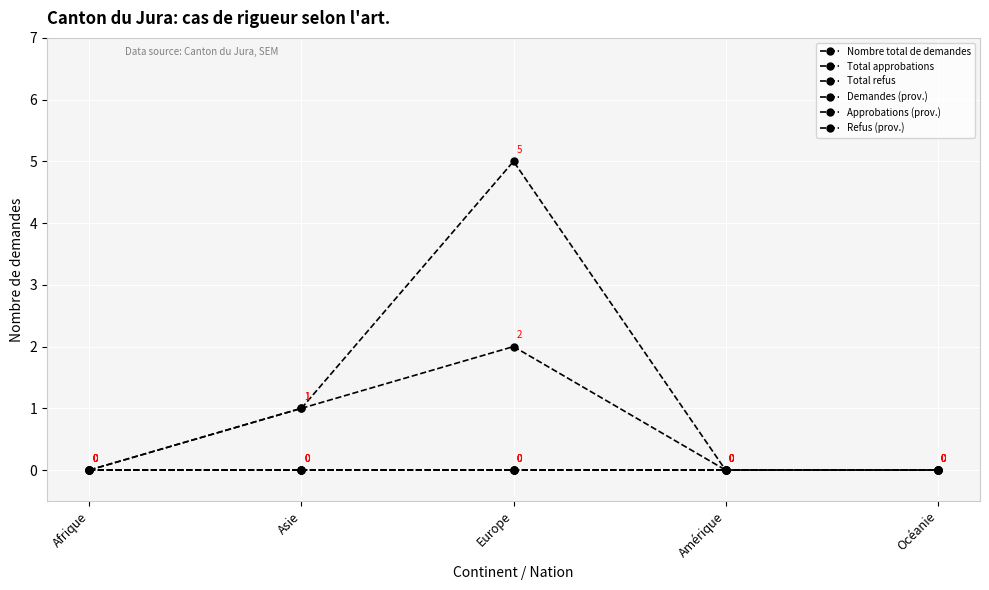

True or false: Demandes (prov.) and Approbations (prov.) intersect in this chart.

False